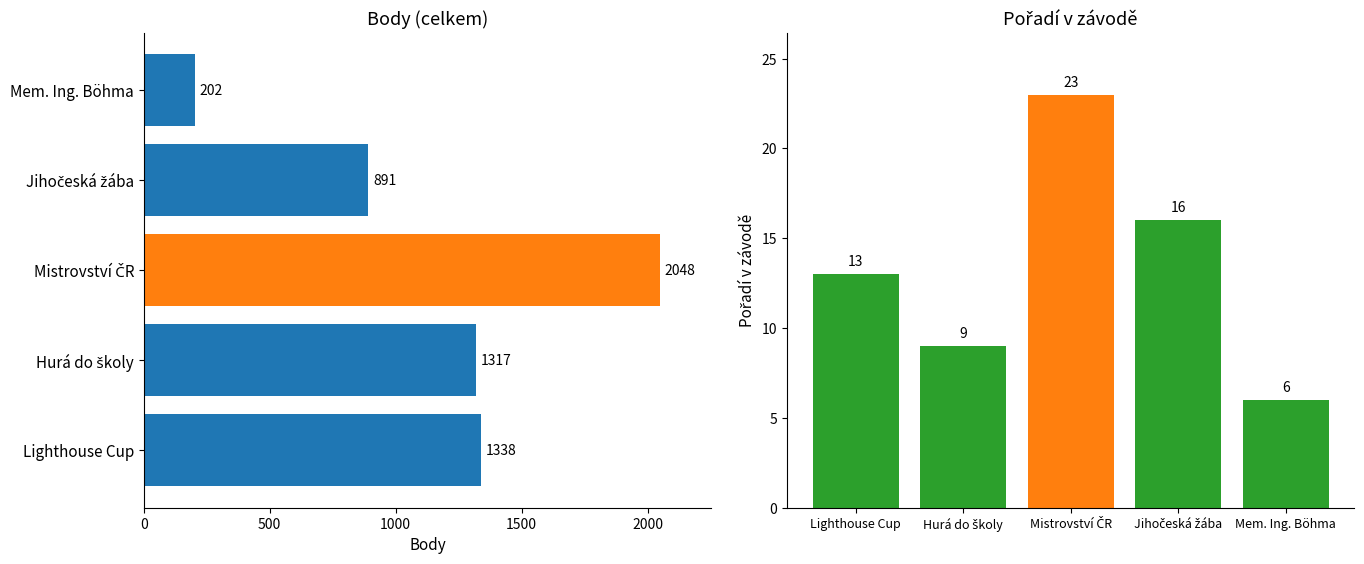

Reading left to right, transcribe all the data shown in this chart.

Body: 1338	1317	2048	891	202
Pořadí: 13	9	23	16	6